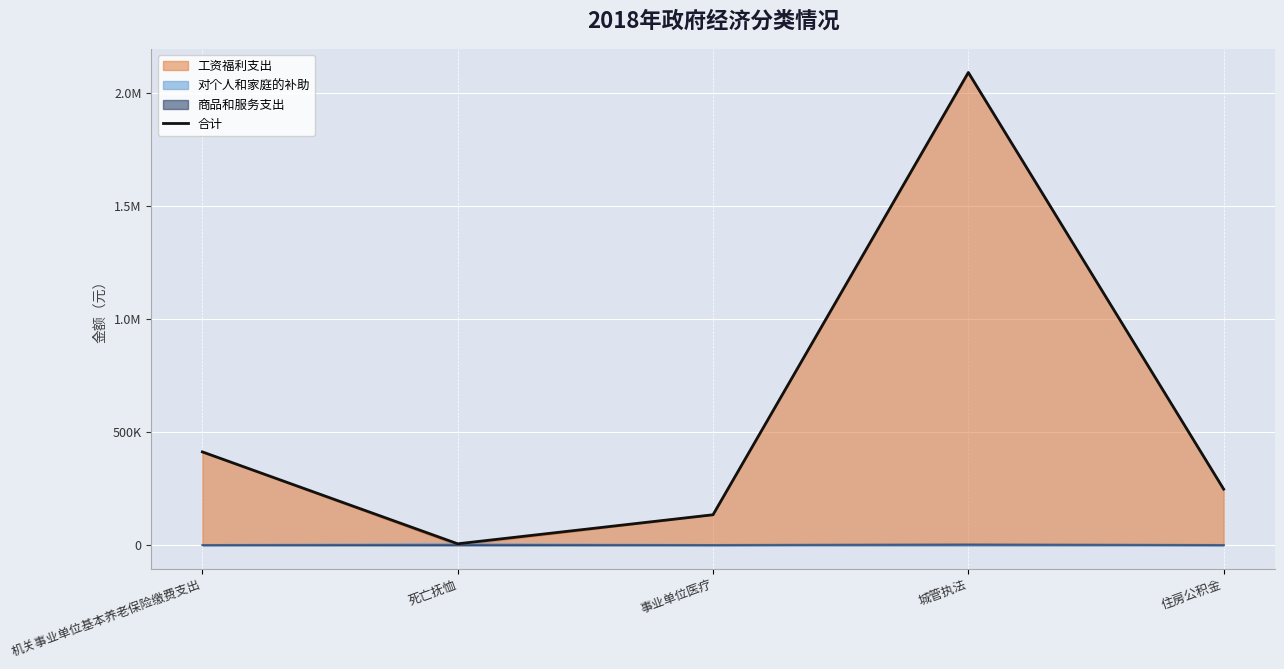

Approximately how many times larger is the value at 城管执法 compared to 住房公积金?

8.5